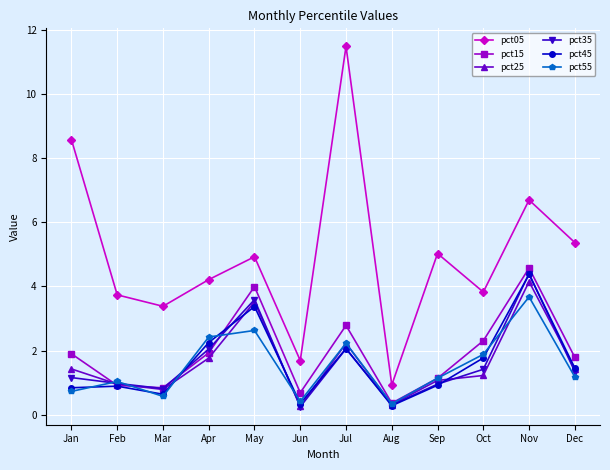

Does the chart display data point markers on the line(s)?

Yes